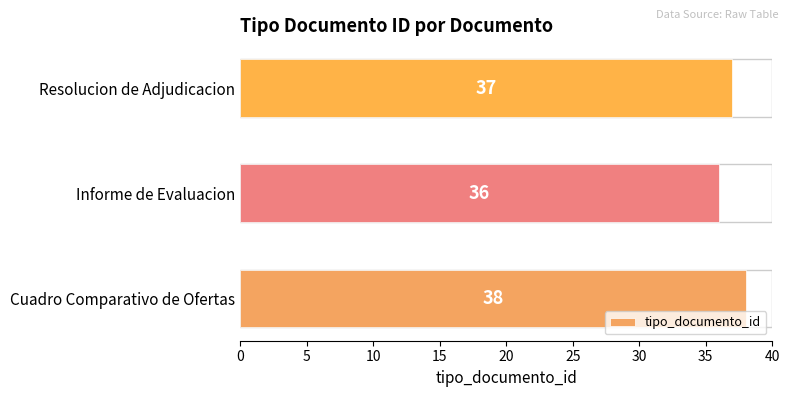

What is the average value?

37